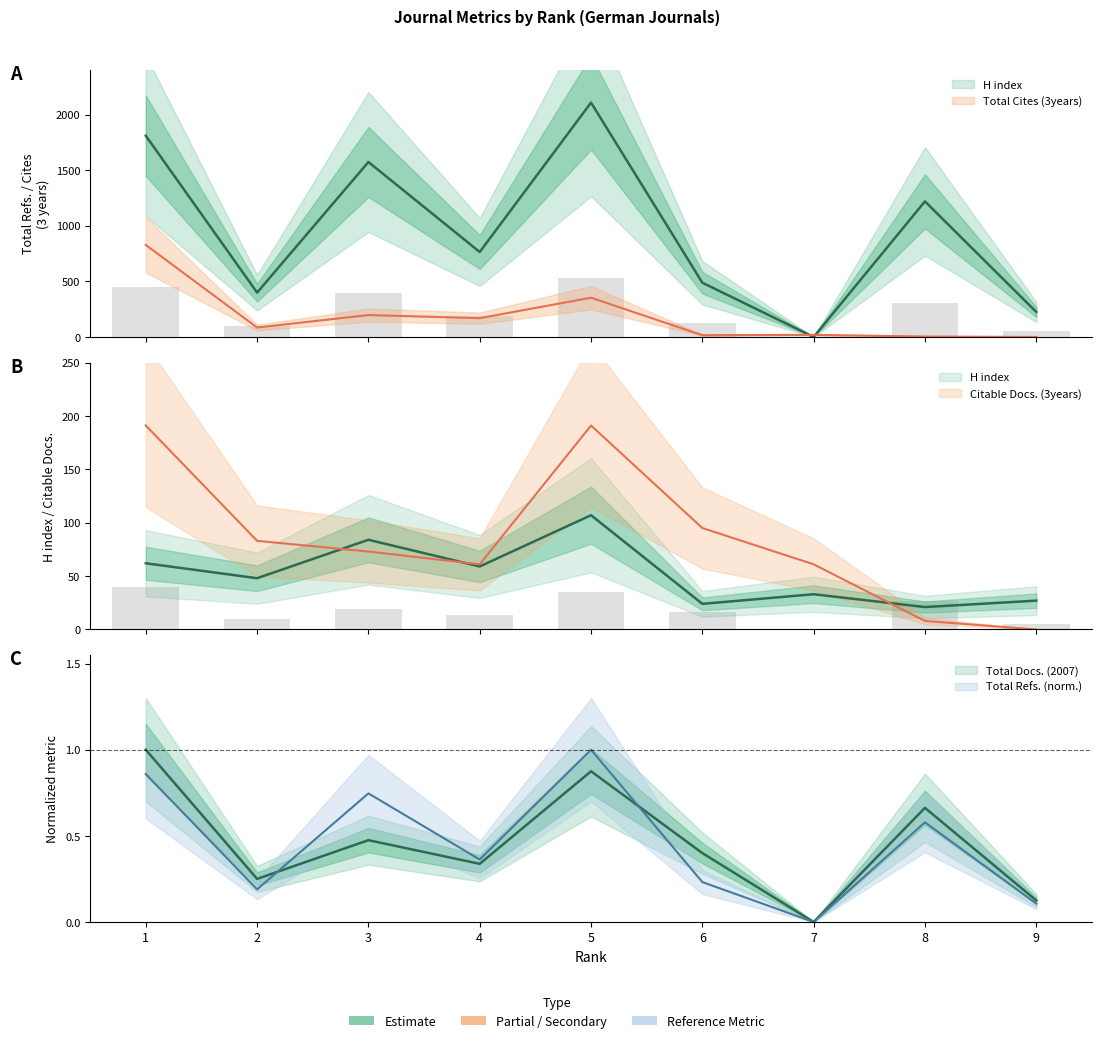

Between 8 and 9, which is larger?

9